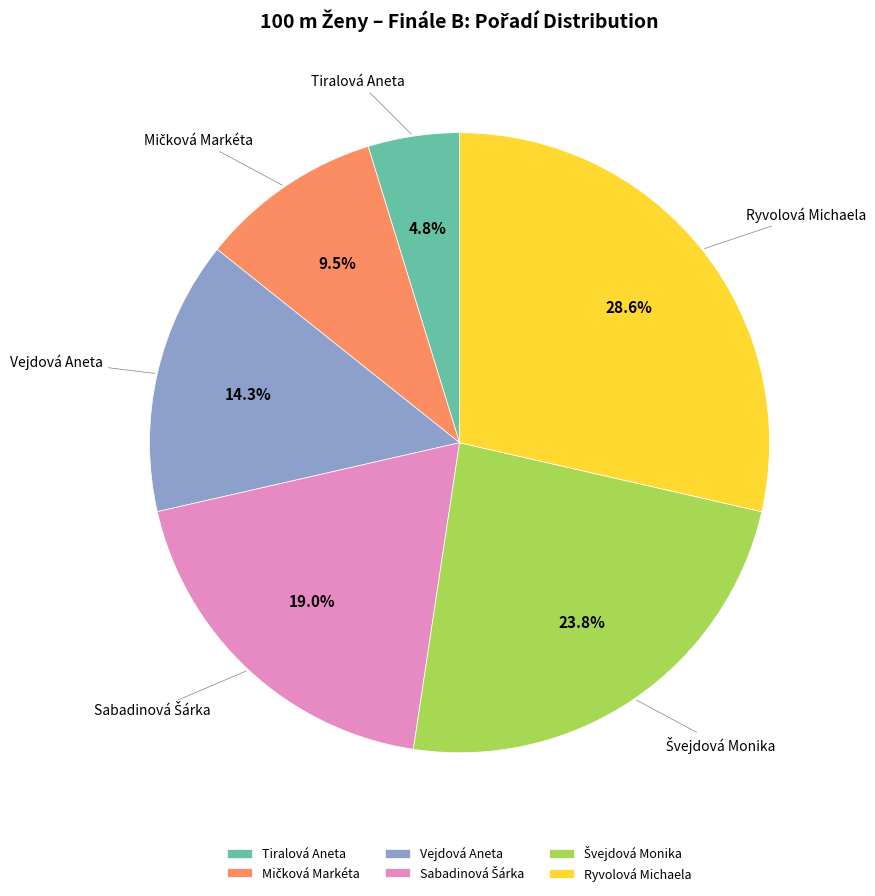

How many slices are in this pie chart?

6